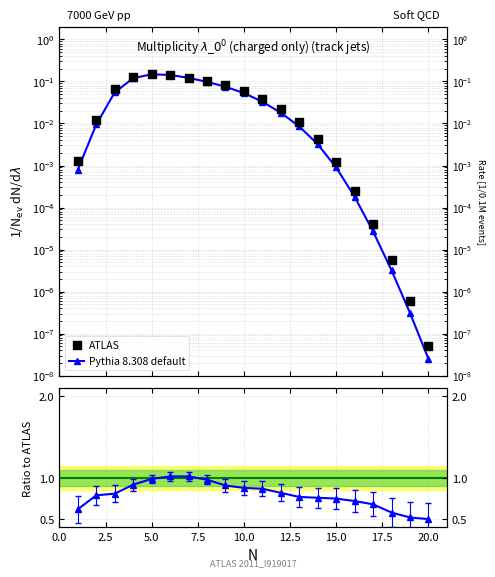

What are all the series names shown in the legend?

Pythia 8.308 default, ATLAS